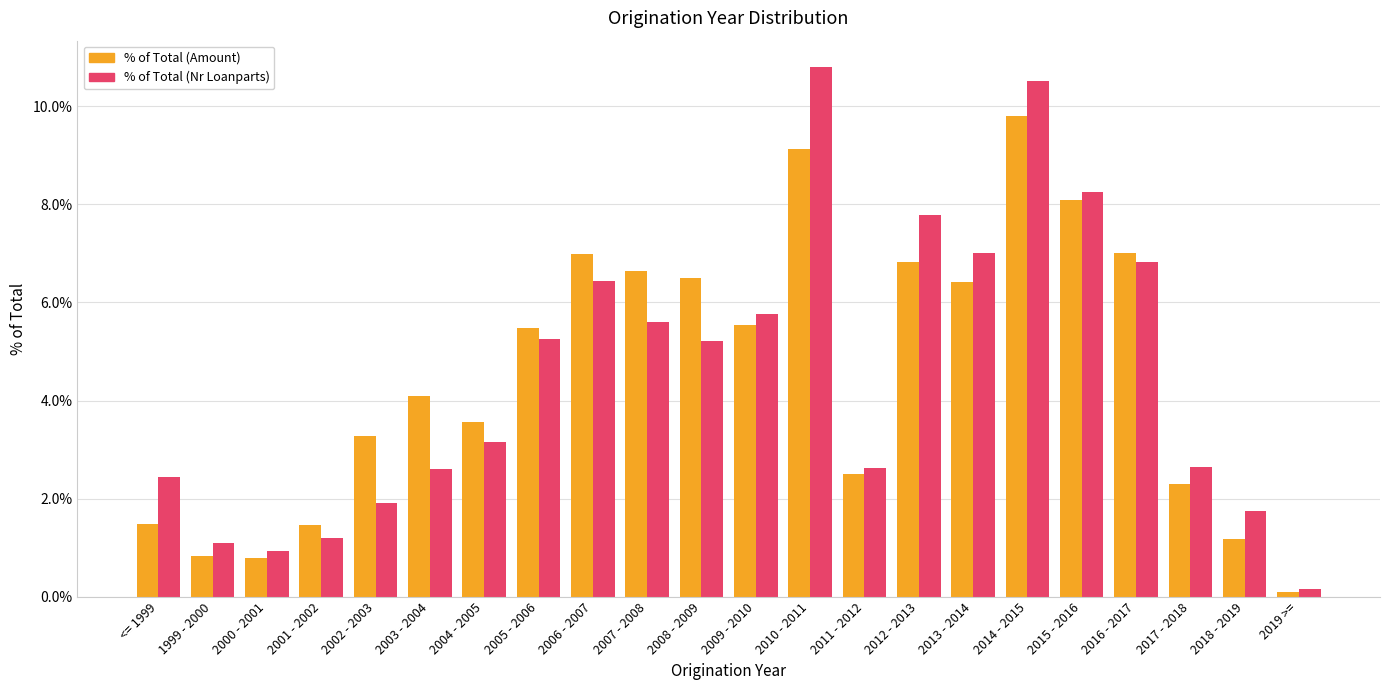

Where is % of Total (Nr Loanparts) nearest to the value 0?

2019 >=